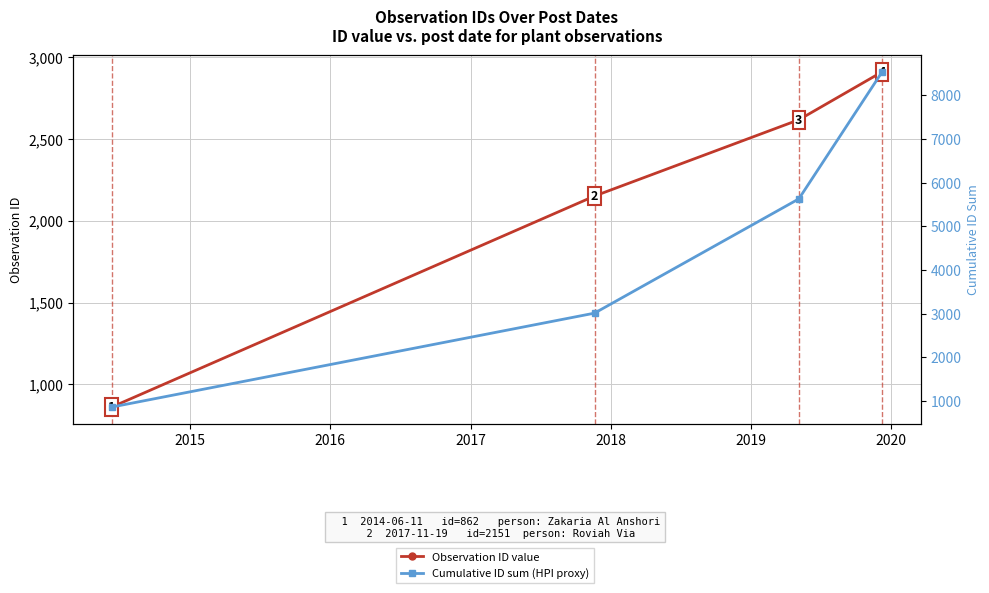

The Observation ID value series shows 1914 at 2017. True or false?

False